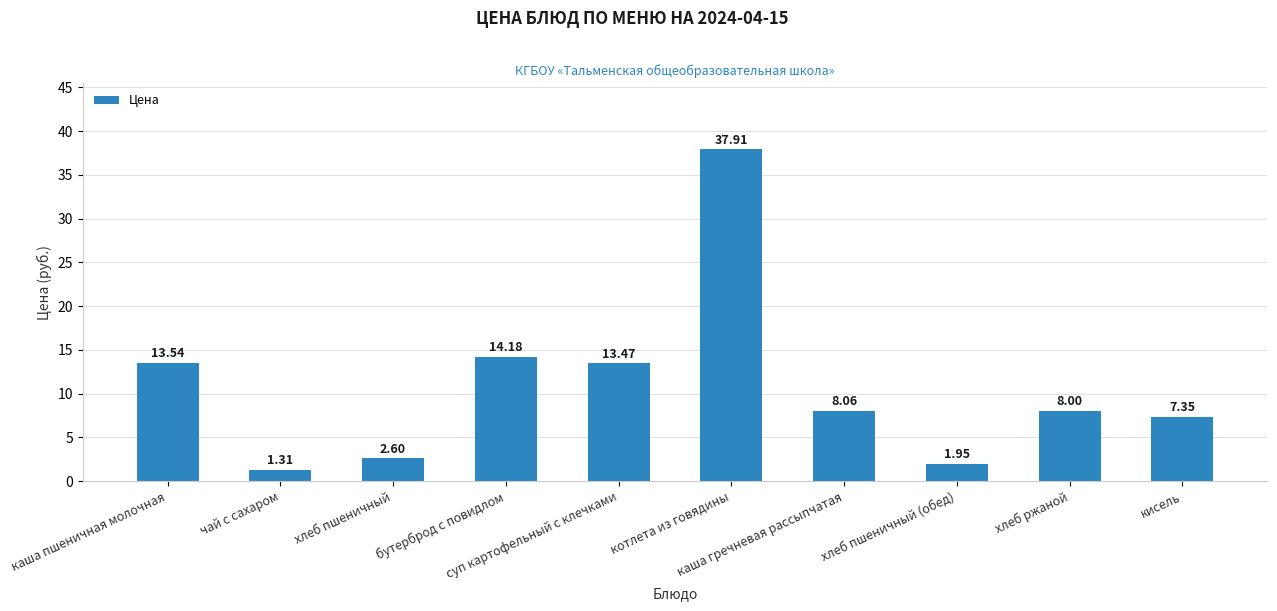

Where does the data first go above 8?

каша пшеничная молочная